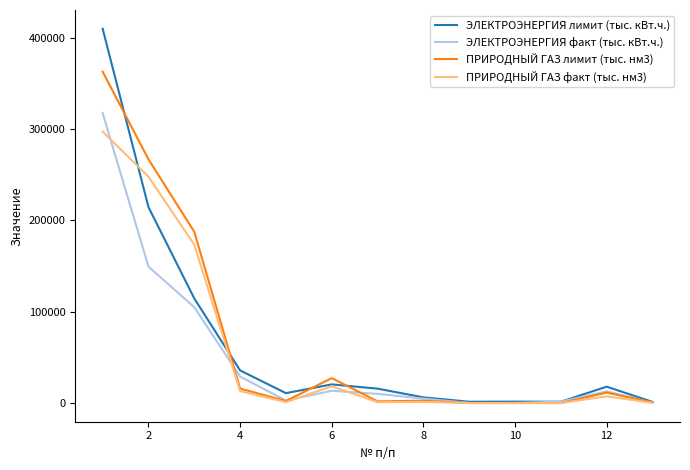

List the series in order of their peak value, highest first.

ЭЛЕКТРОЭНЕРГИЯ лимит (тыс. кВт.ч.), ПРИРОДНЫЙ ГАЗ лимит (тыс. нм3), ЭЛЕКТРОЭНЕРГИЯ факт (тыс. кВт.ч.), ПРИРОДНЫЙ ГАЗ факт (тыс. нм3)